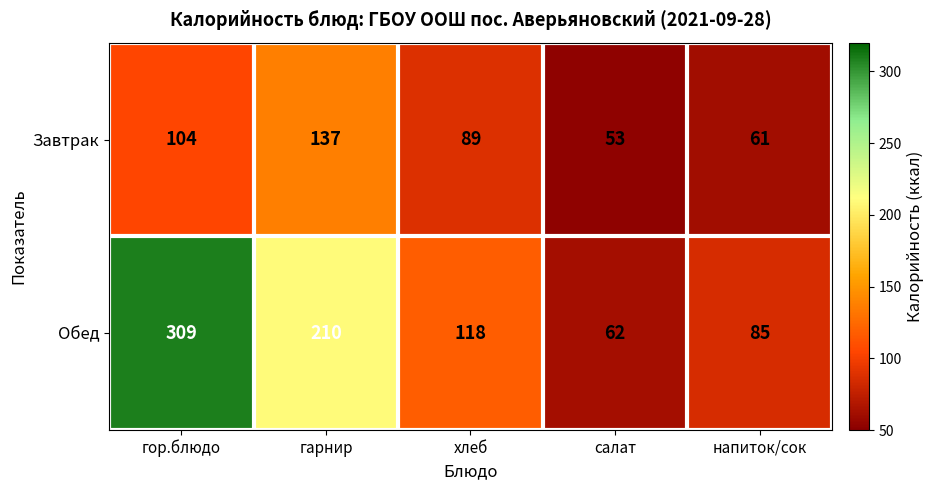

At which label is Завтрак closest to 95?

хлеб